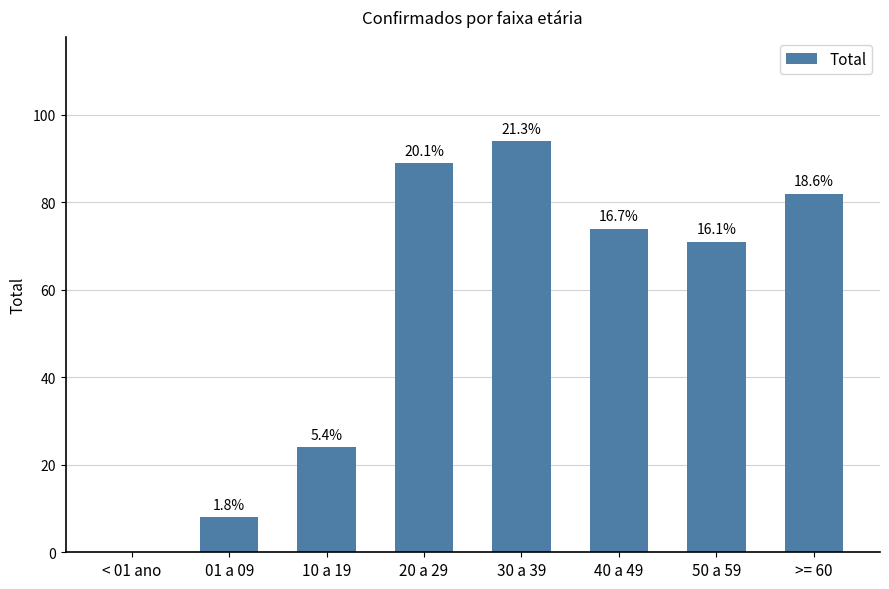

Are the bars horizontal?

No